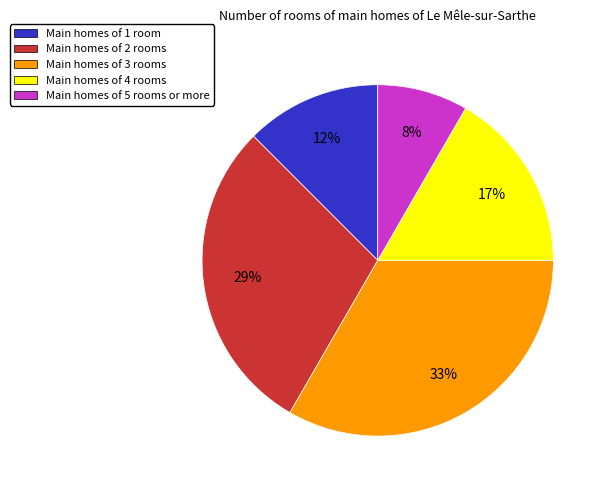

Is there a majority slice in this chart?

No